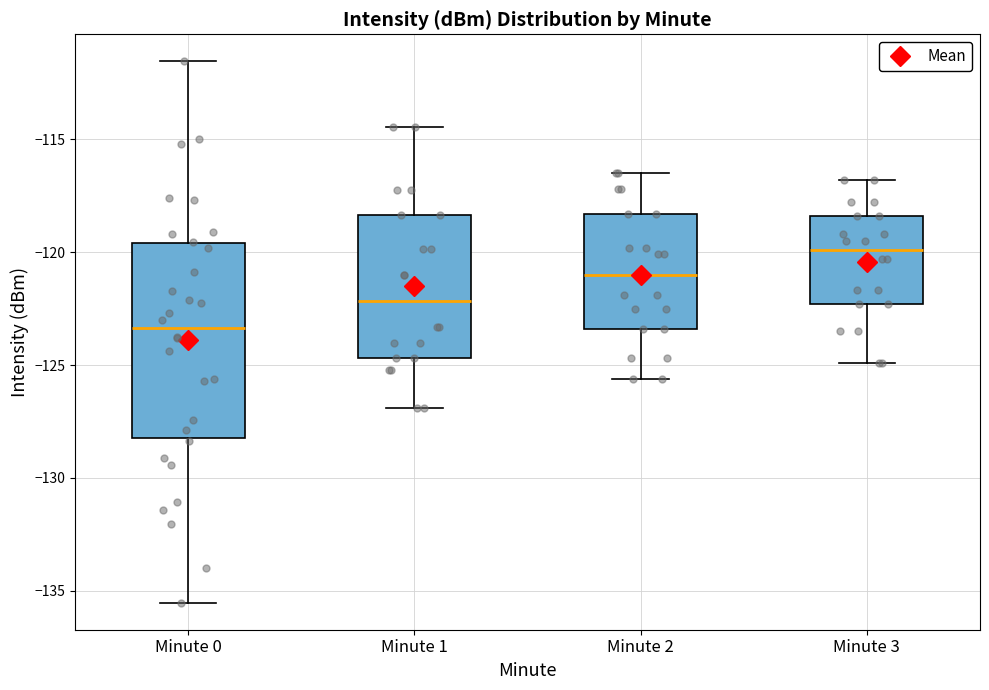

Comparing the boxes themselves (not the whiskers), which one is the tallest?

Minute 0